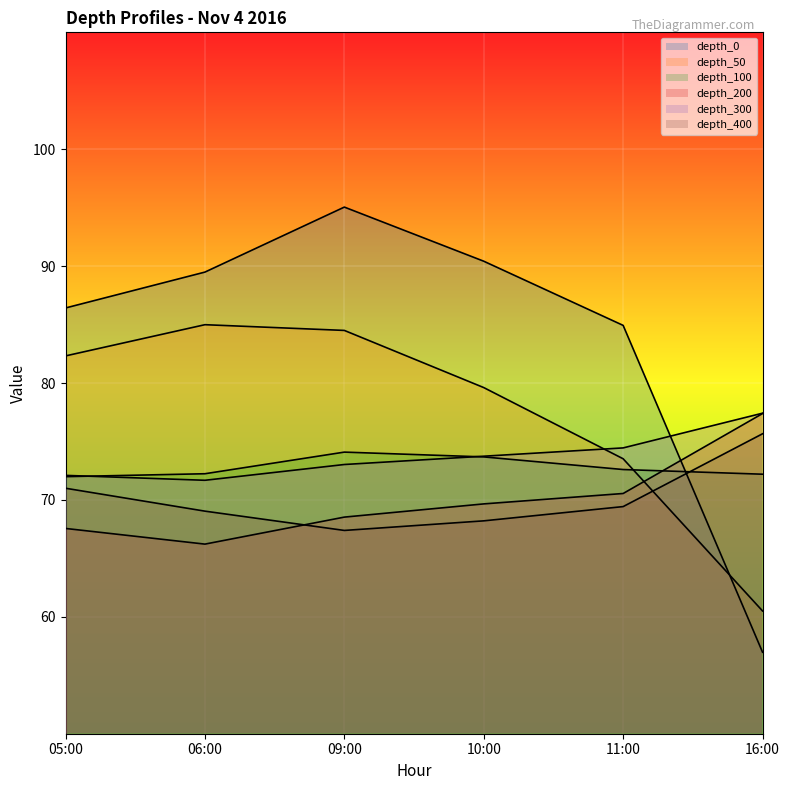

How many lines are shown in the chart?

6